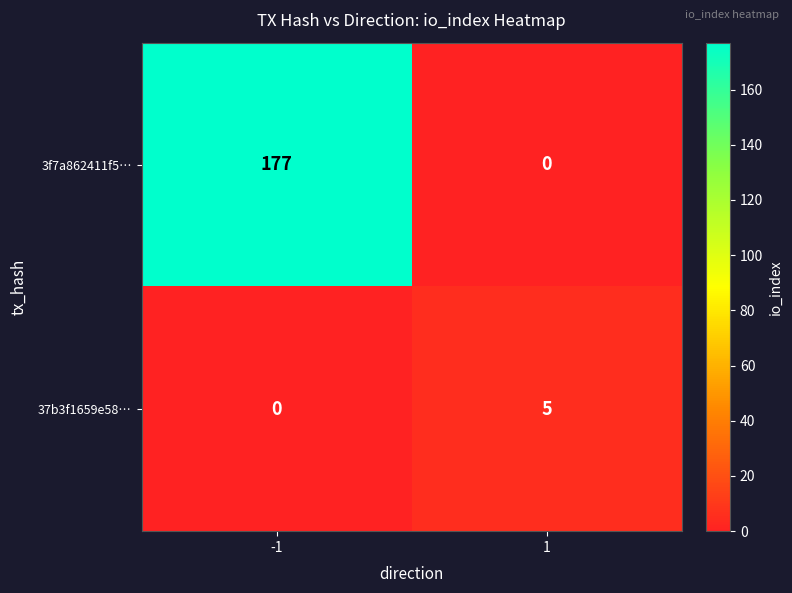

Rank the series by their maximum value, from lowest to highest.

37b3f1659e58…, 3f7a862411f5…